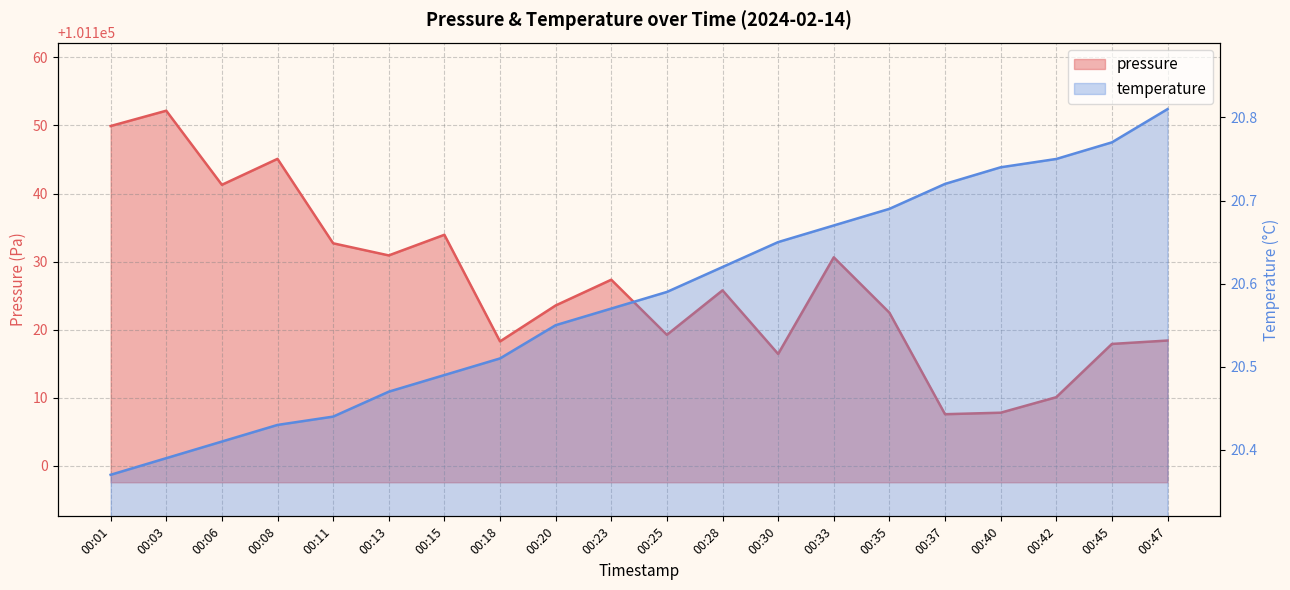

What is the difference between the maximum and minimum values in the pressure series?

44.6